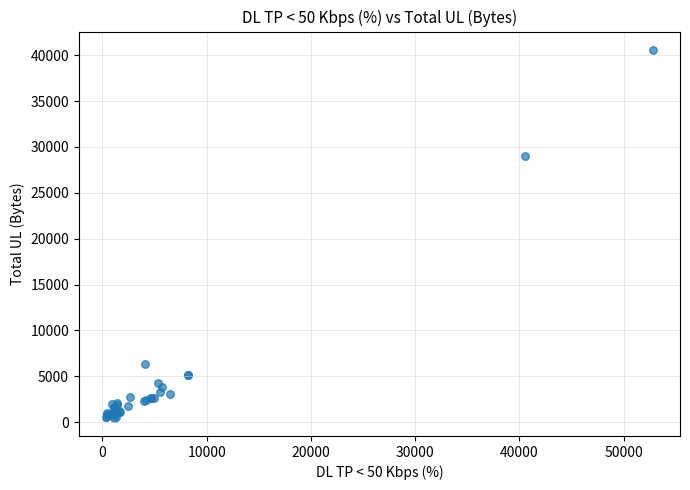

What Y value in the scatter plot is closest to 20536?

29058